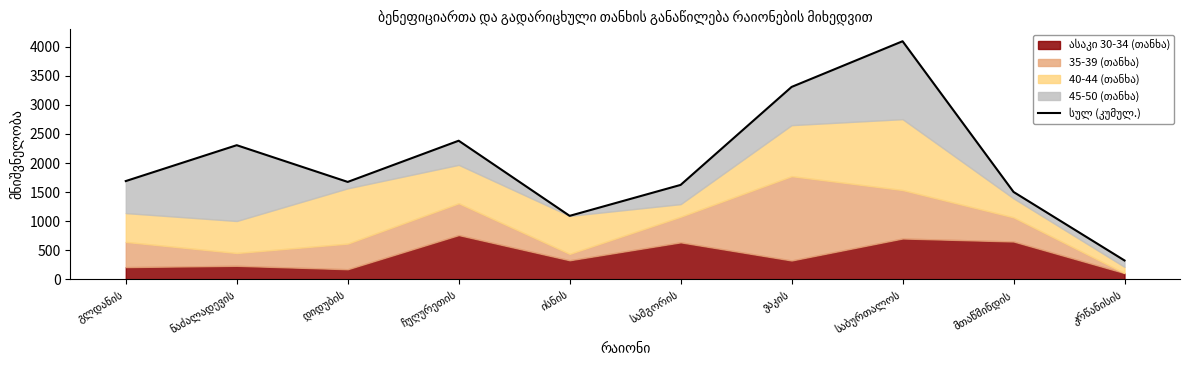

What is the value of the 2nd point from the left?

2306.3